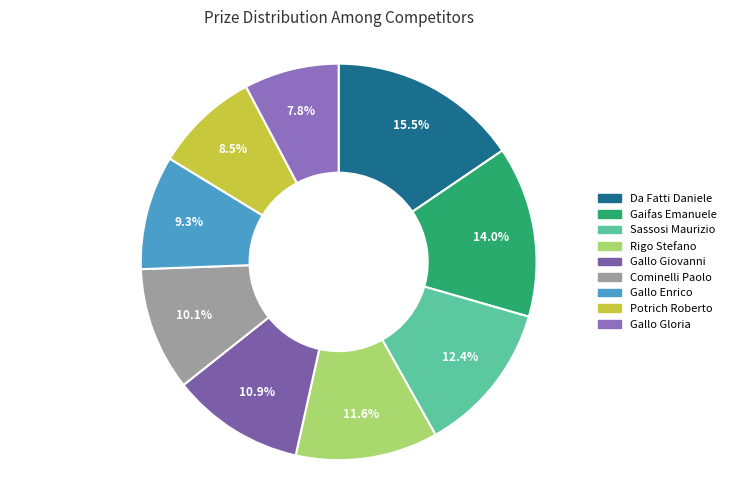

How many slices are in this pie chart?

9